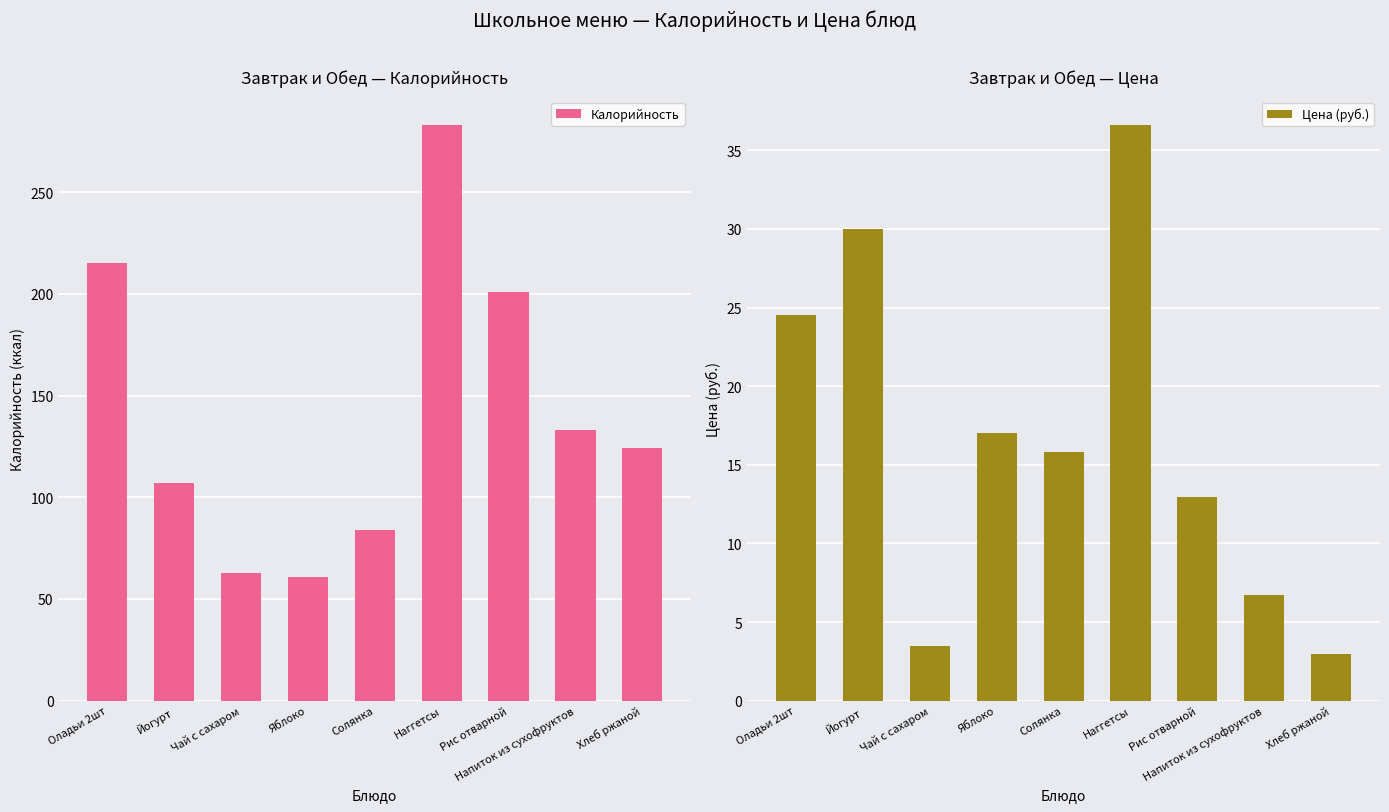

At which label is Калорийность closest to 172?

Рис отварной